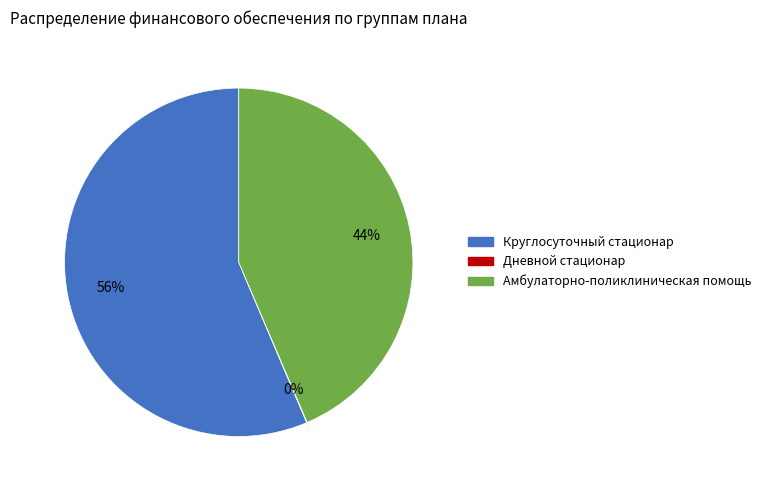

The Круглосуточный стационар slice represents 70% of the pie. True or false?

False